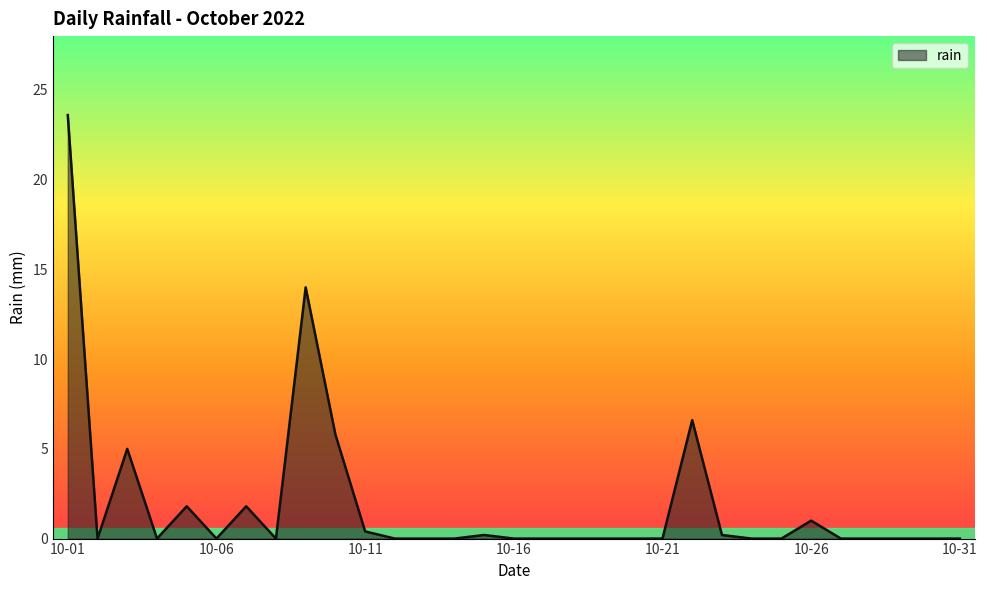

Does the chart display data point markers on the line(s)?

No